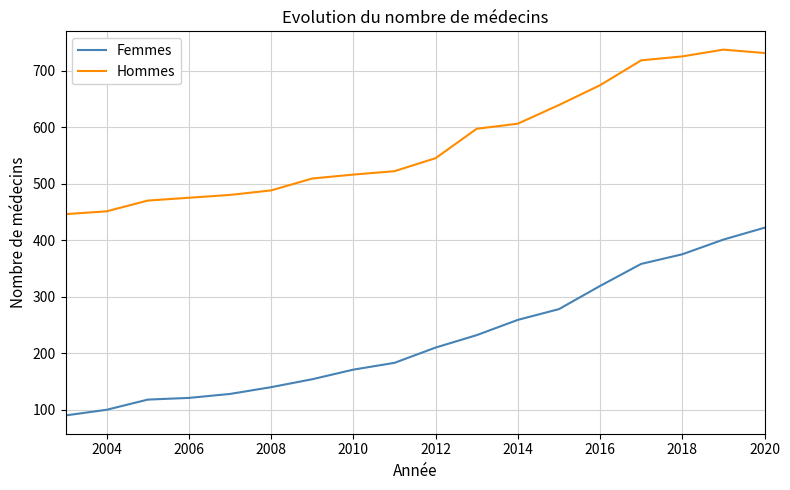

Rank the series by their maximum value, from highest to lowest.

Hommes, Femmes